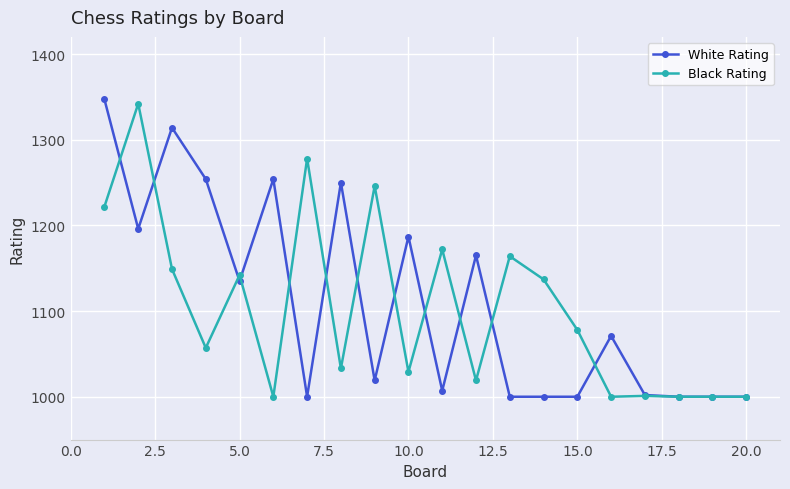

List the series in order of their peak value, lowest first.

Black Rating, White Rating